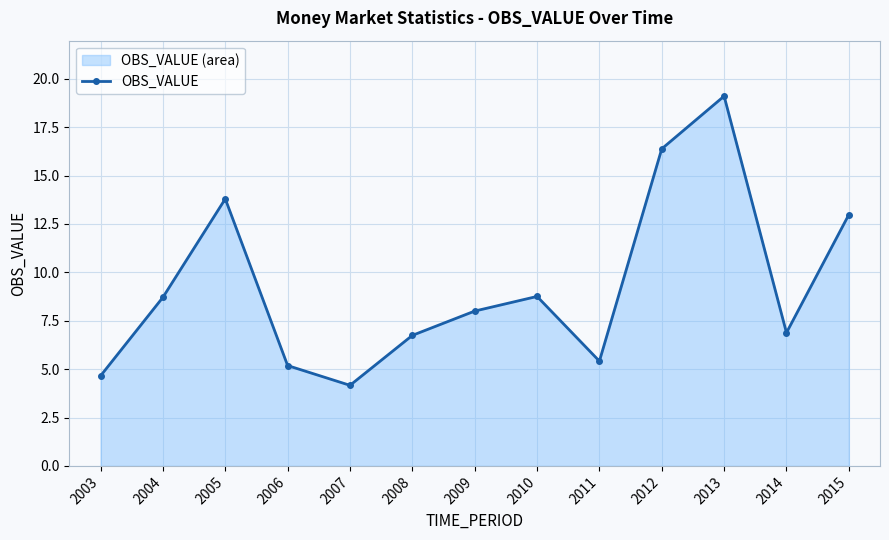

What is the difference between the second highest and second lowest values?

11.7